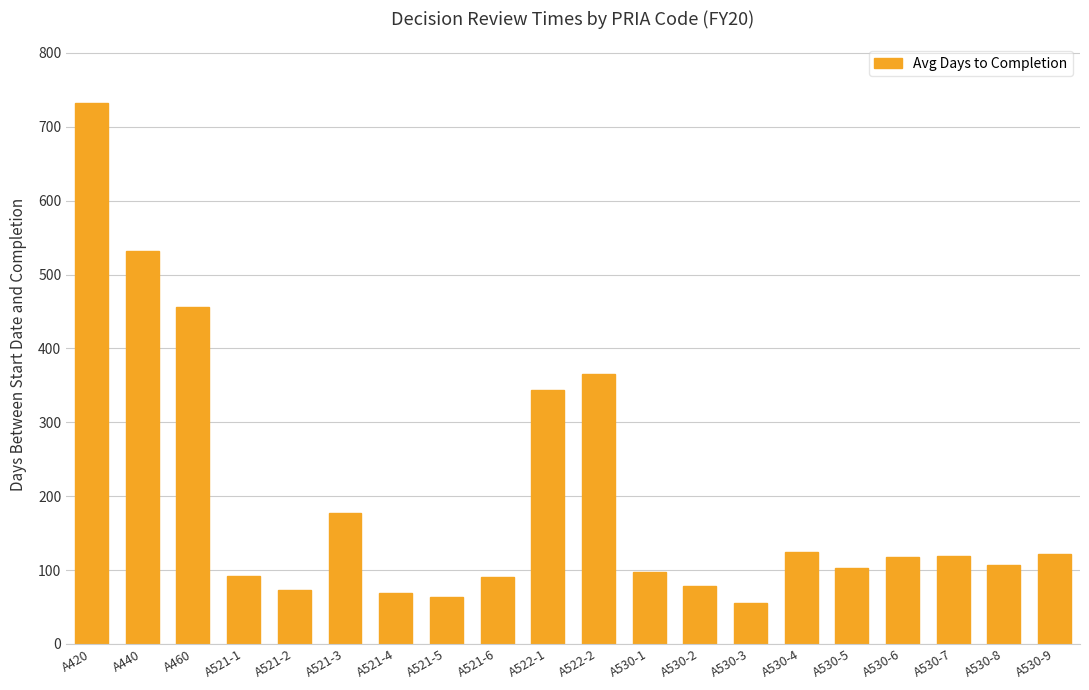

At which category does the chart reach its minimum across all series?

A530-3